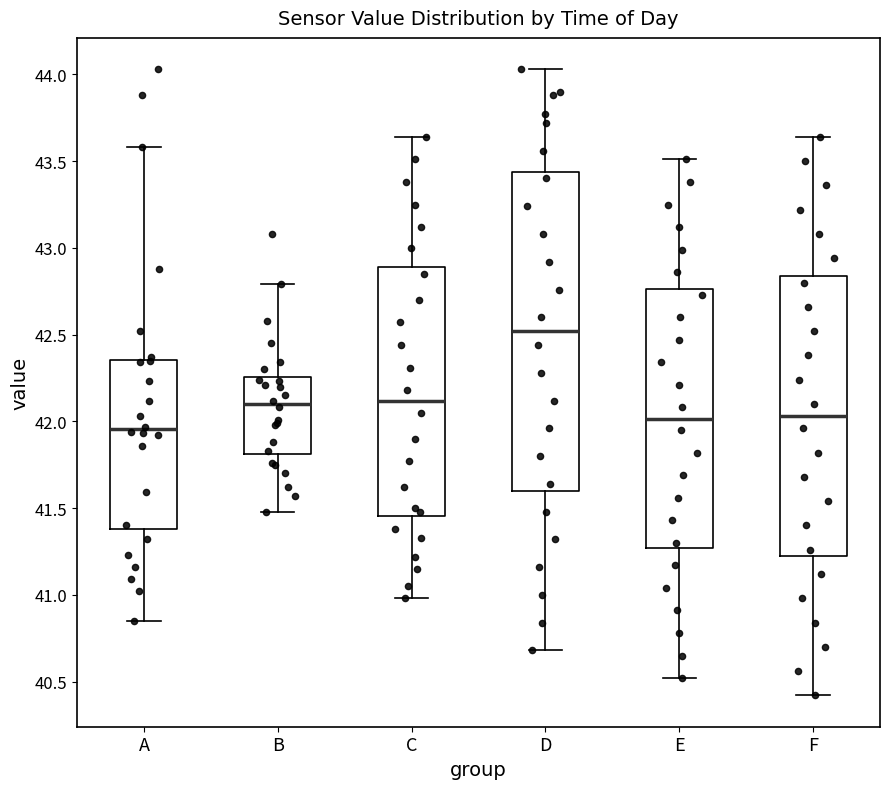

Comparing the boxes themselves (not the whiskers), which one is the tallest?

D